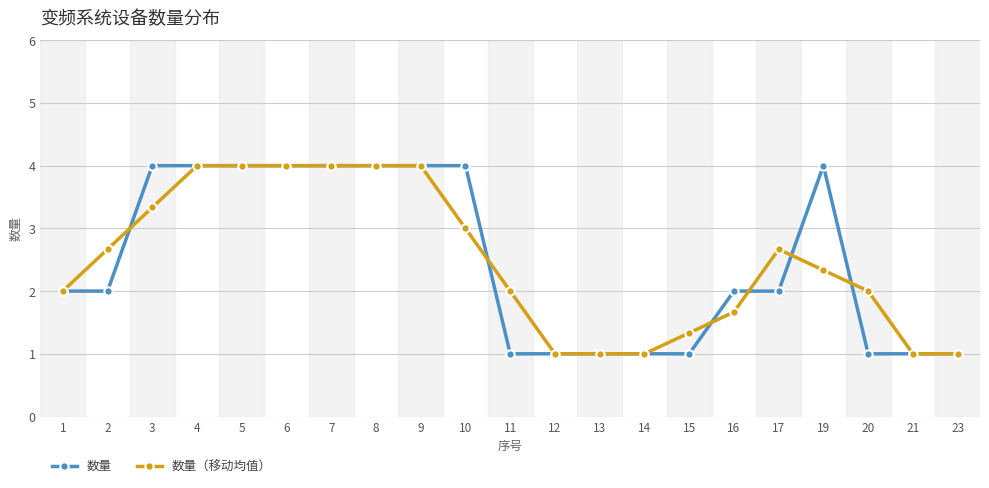

Is the value of 数量（移动均值） at 20 greater than the value of 数量 at 23?

Yes